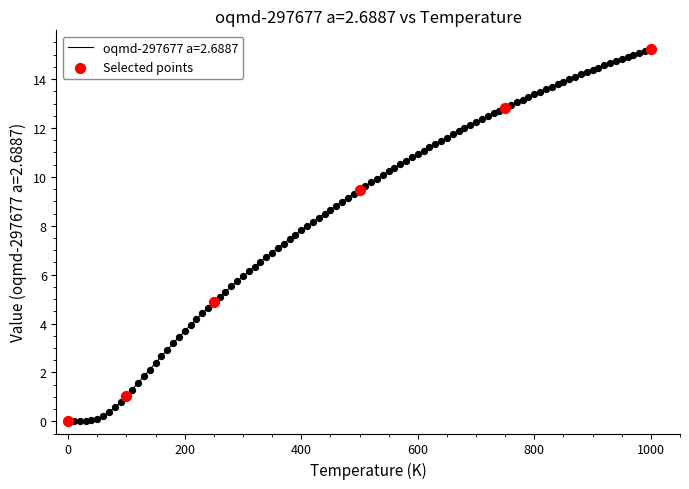

What is the difference between the maximum and minimum values?

15.2